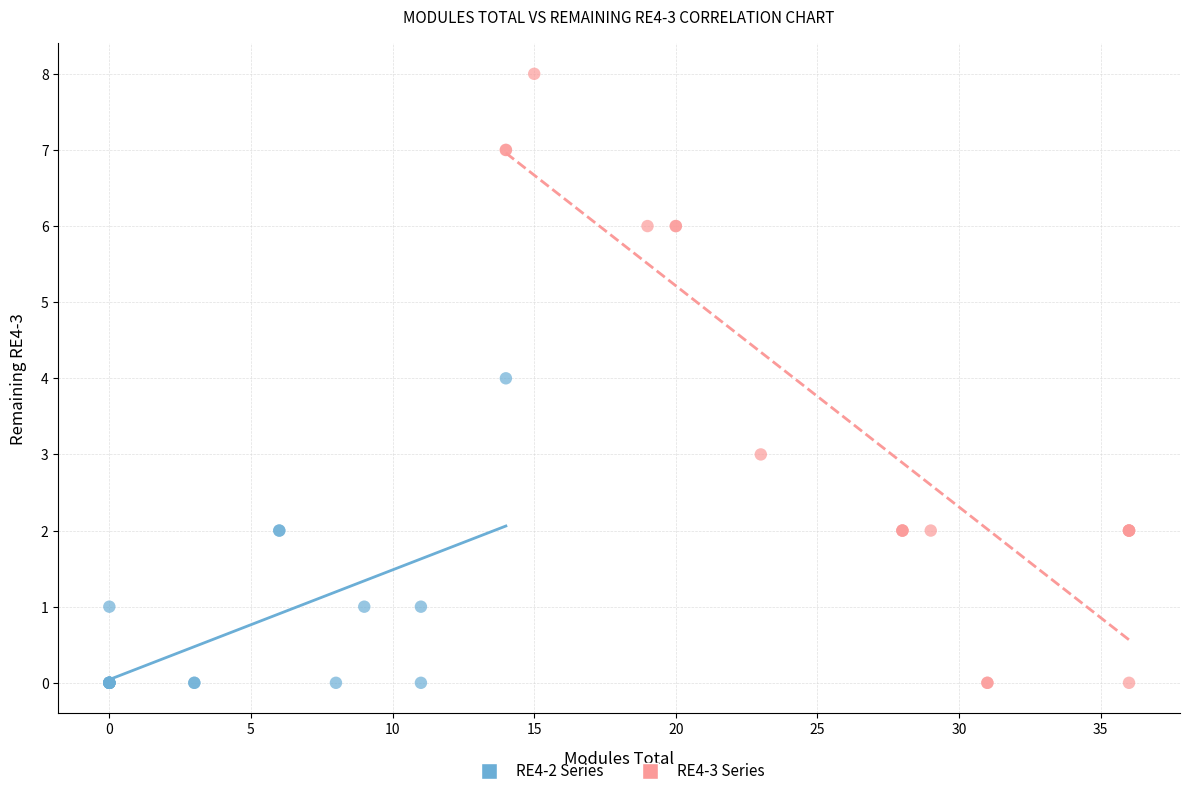

What are all the series names shown in the legend?

RE4-2 Series, RE4-3 Series